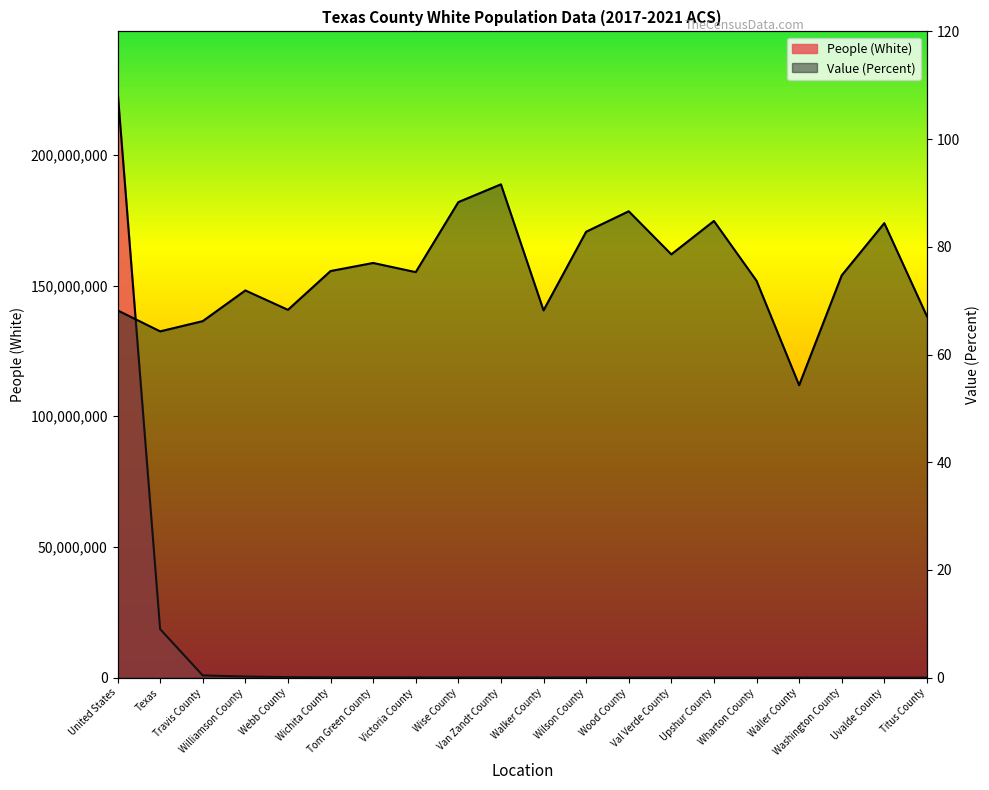

The value of Value (Percent) at Texas is 64.3. True or false?

True